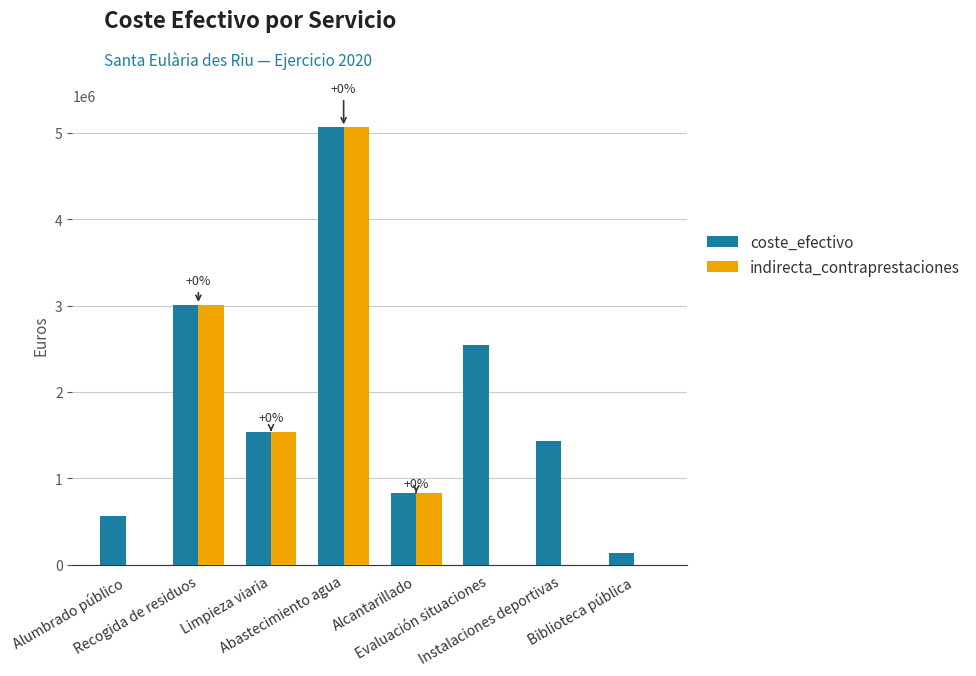

What is the maximum value shown in the chart?

5061695.4